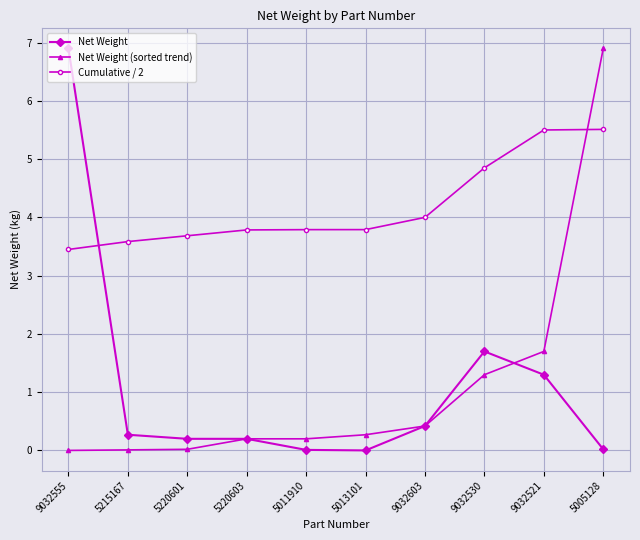

What is the maximum value for Net Weight?

6.9